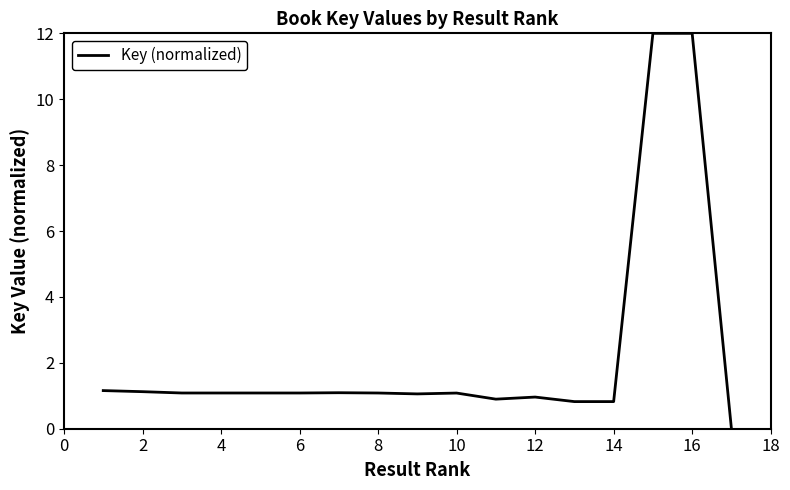

What is the maximum value shown in the chart?

12.0